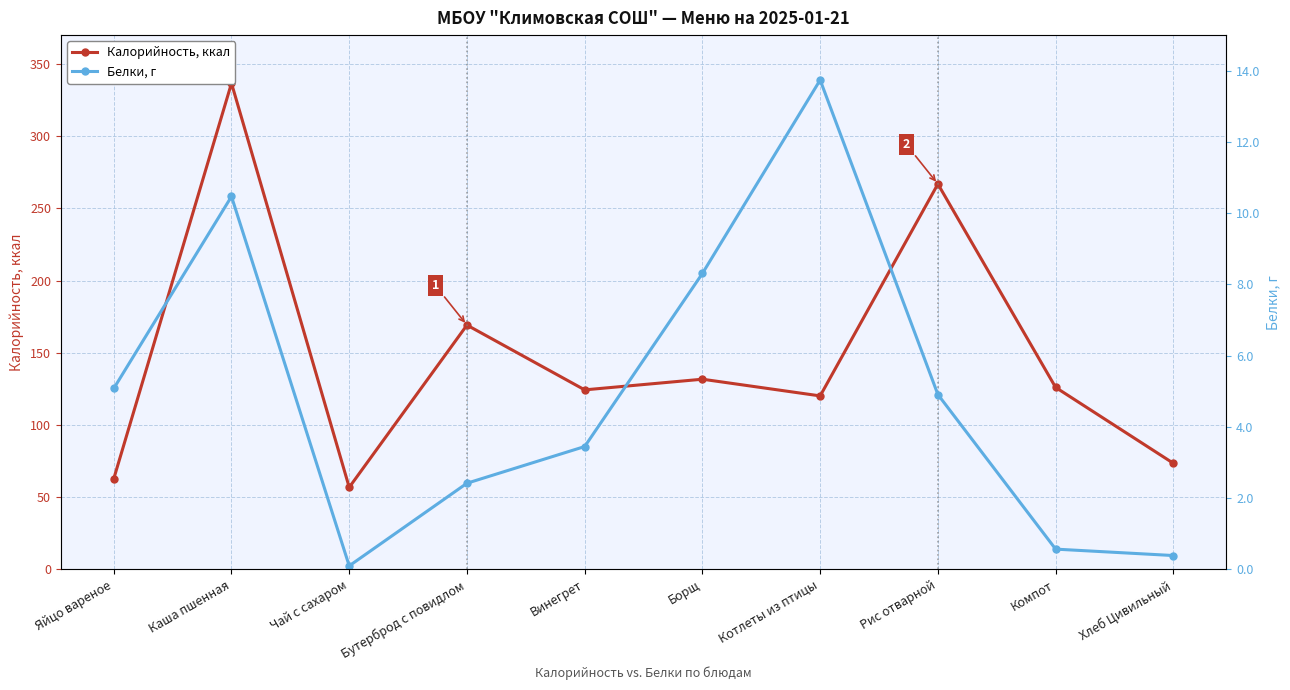

How many lines are shown in the chart?

2